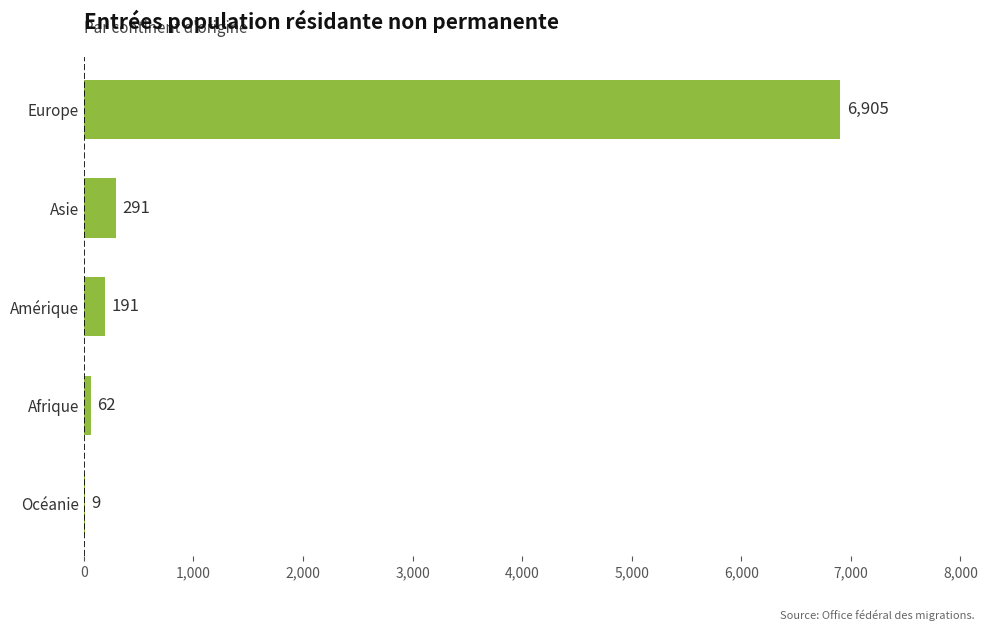

Reading bottom to top, transcribe all the data shown in this chart.

Océanie=9	Afrique=62	Amérique=191	Asie=291	Europe=6905